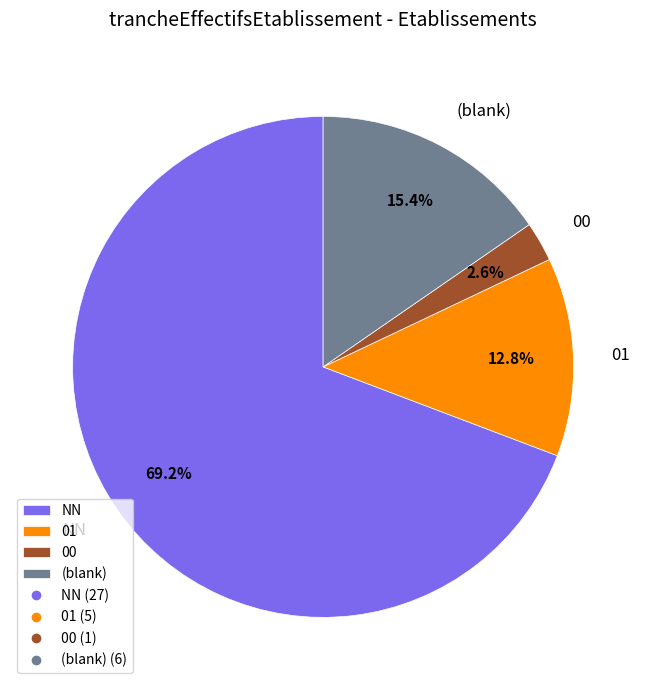

Which slice is the largest?

NN